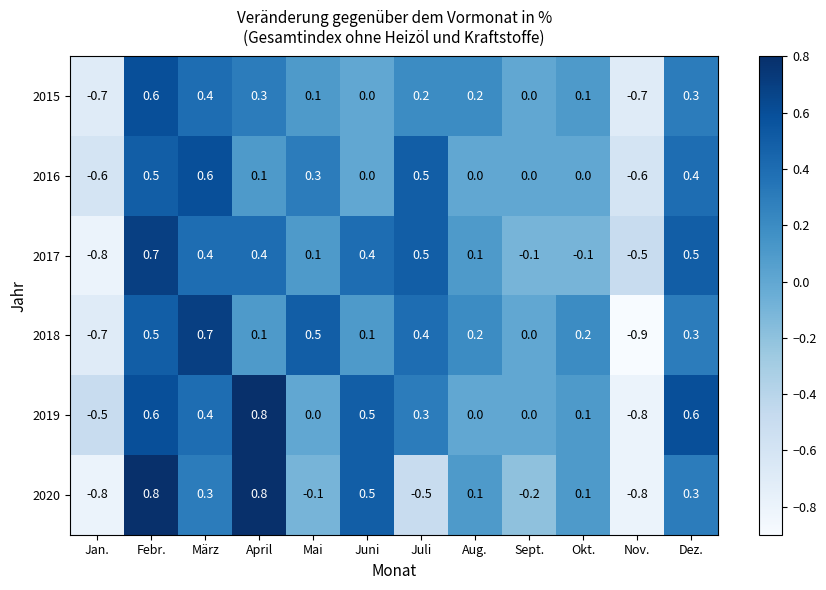

Between Aug. and Nov., which series saw the biggest shift?

2018